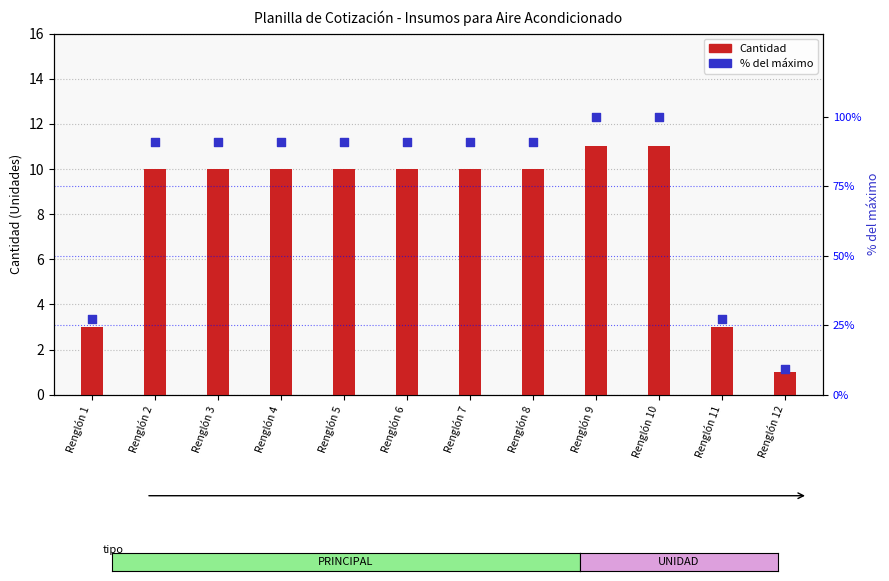

Which series has the largest total across all categories?

% del máximo